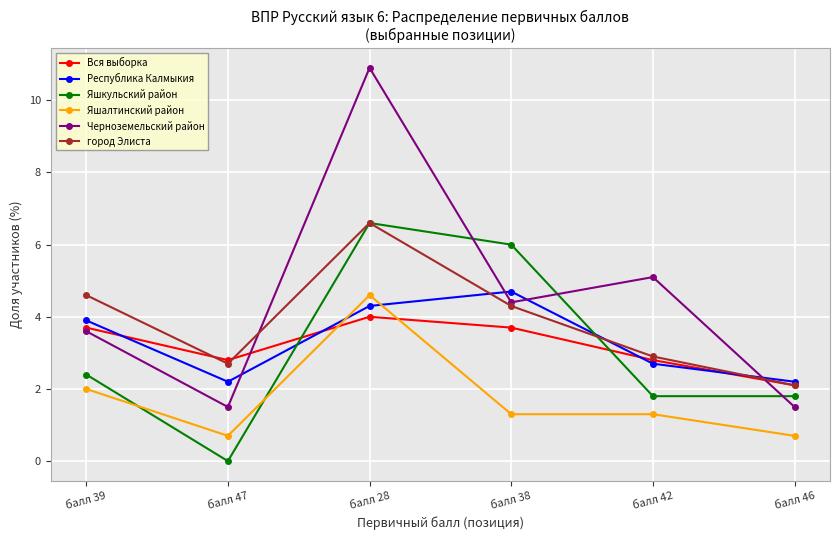

True or false: Черноземельский район and город Элиста cross at least once.

True